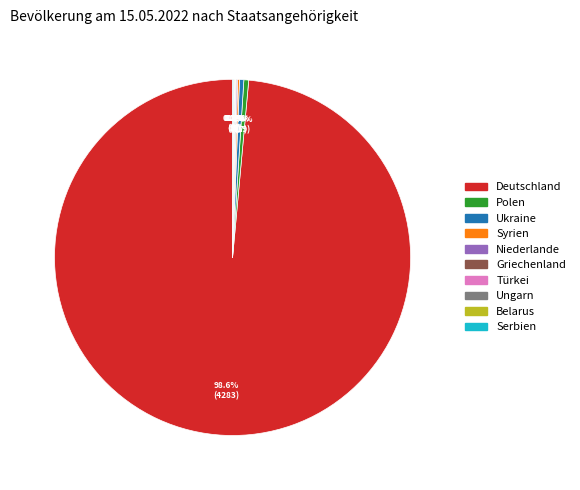

What is the largest slice in the pie chart?

Deutschland